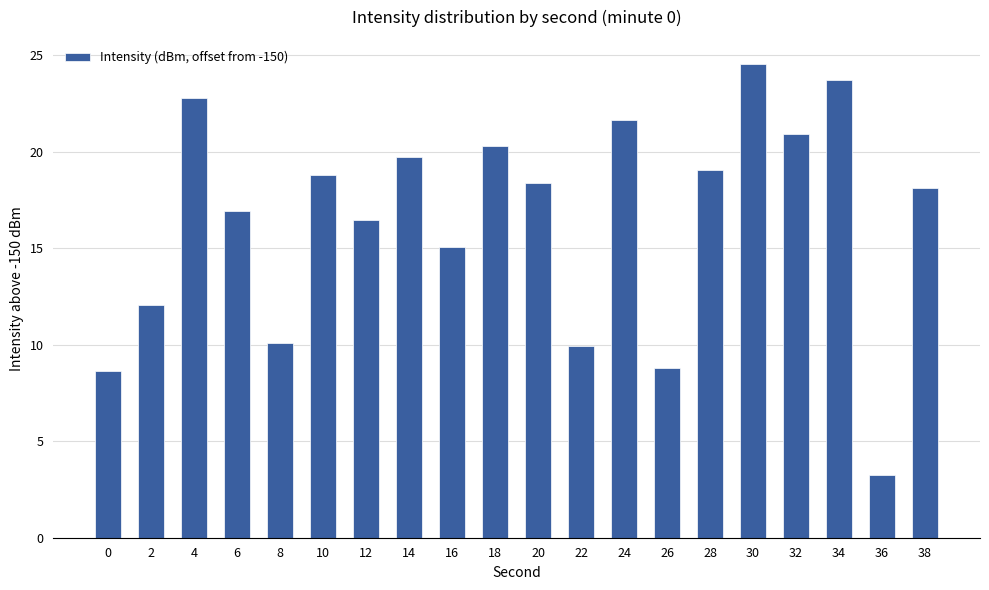

Reading left to right, extract all data points from this chart.

0=8.6	2=12.0	4=22.8	6=16.9	8=10.1	10=18.8	12=16.5	14=19.7	16=15.1	18=20.3	20=18.4	22=10.0	24=21.7	26=8.8	28=19.0	30=24.6	32=20.9	34=23.7	36=3.3	38=18.1